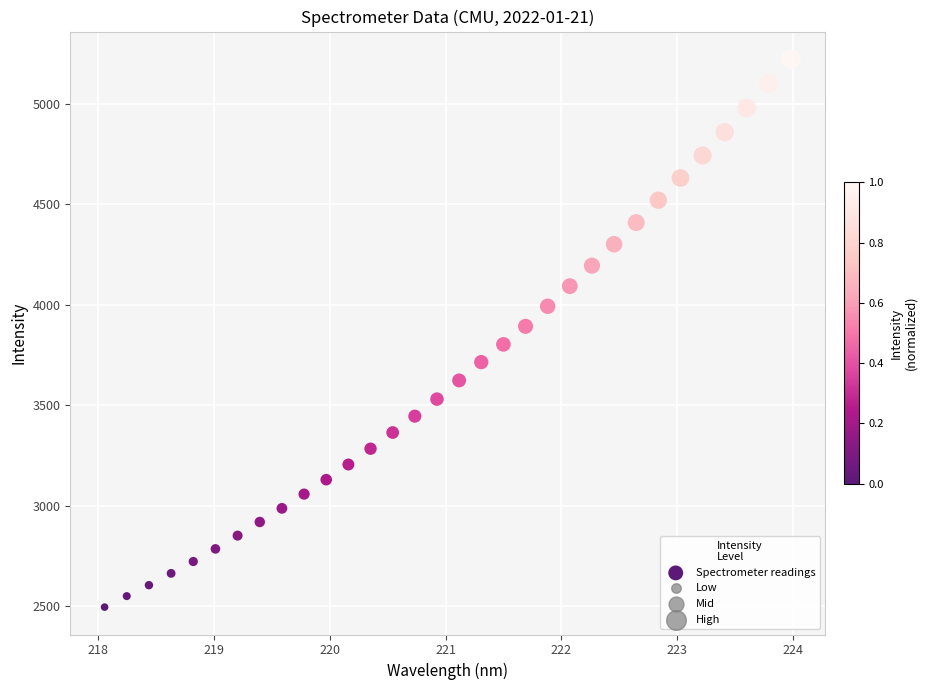

What is the range of X values (max minus min)?

5.9